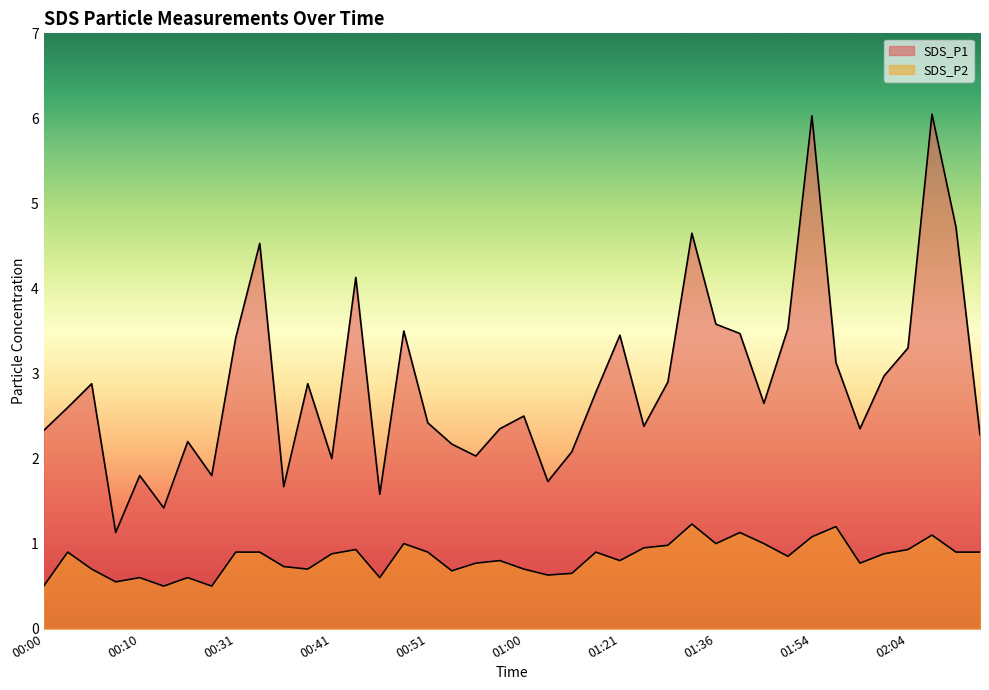

Which series has the largest range (max minus min)?

SDS_P1